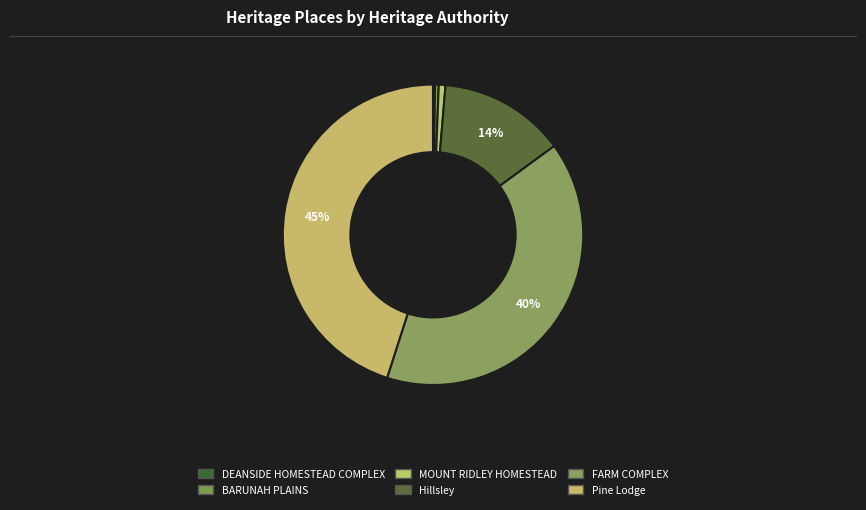

To the nearest percent, what is the combined percentage of BARUNAH PLAINS and FARM COMPLEX?

40%